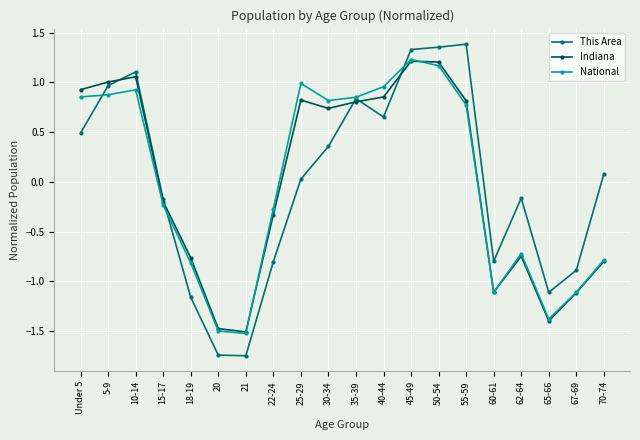

What is the sum of the Indiana values at 25-29 and 60-61?

-0.3